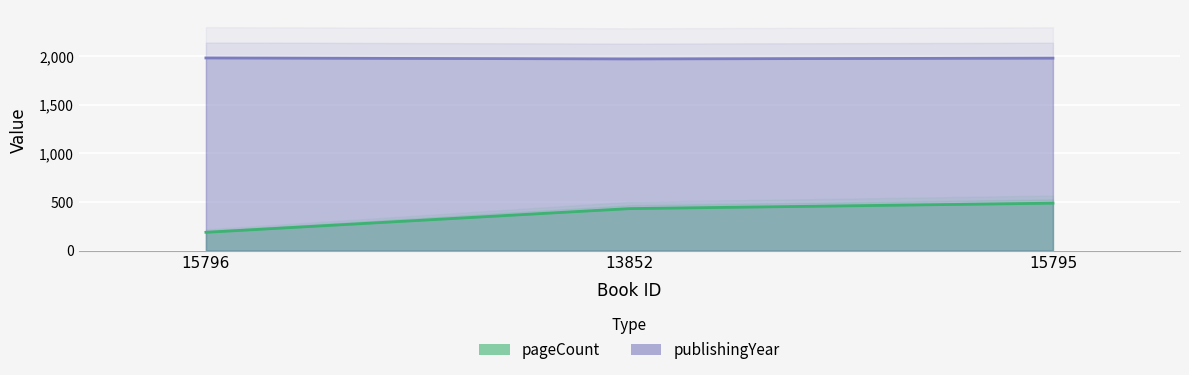

Rank the series by their maximum value, from highest to lowest.

publishingYear, pageCount